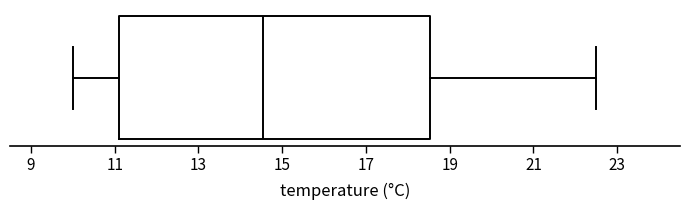

Where does the median line of the box sit on the x-axis? The values are not printed on the chart, so give them approximately, as read against the axis.

14.6